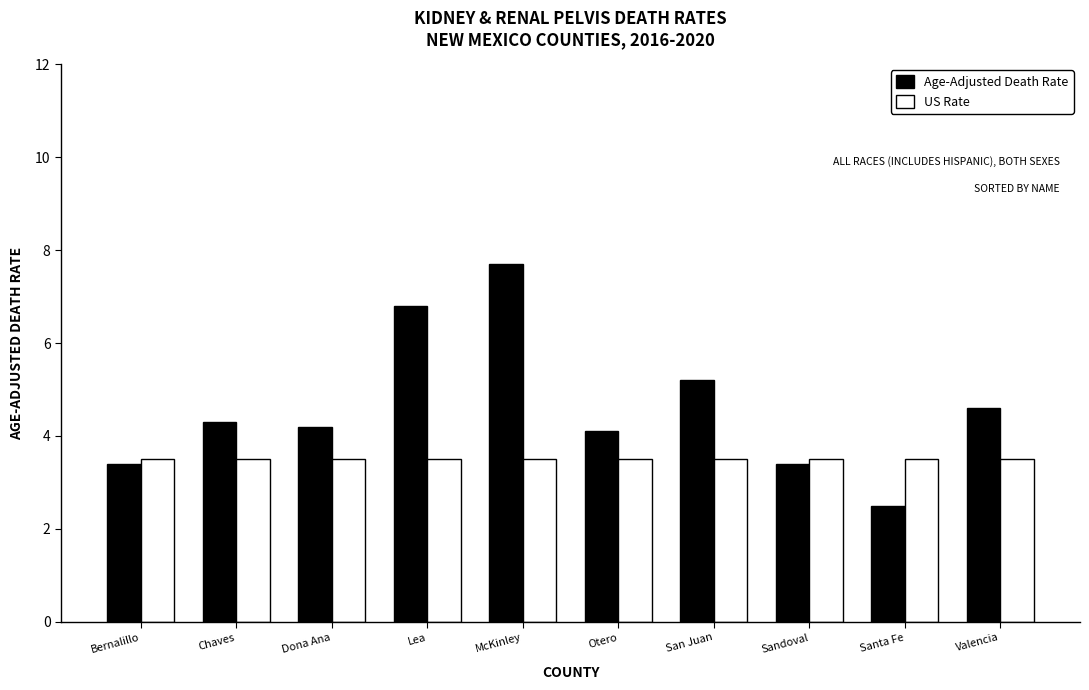

What is the difference between the highest and lowest values at Valencia?

1.1